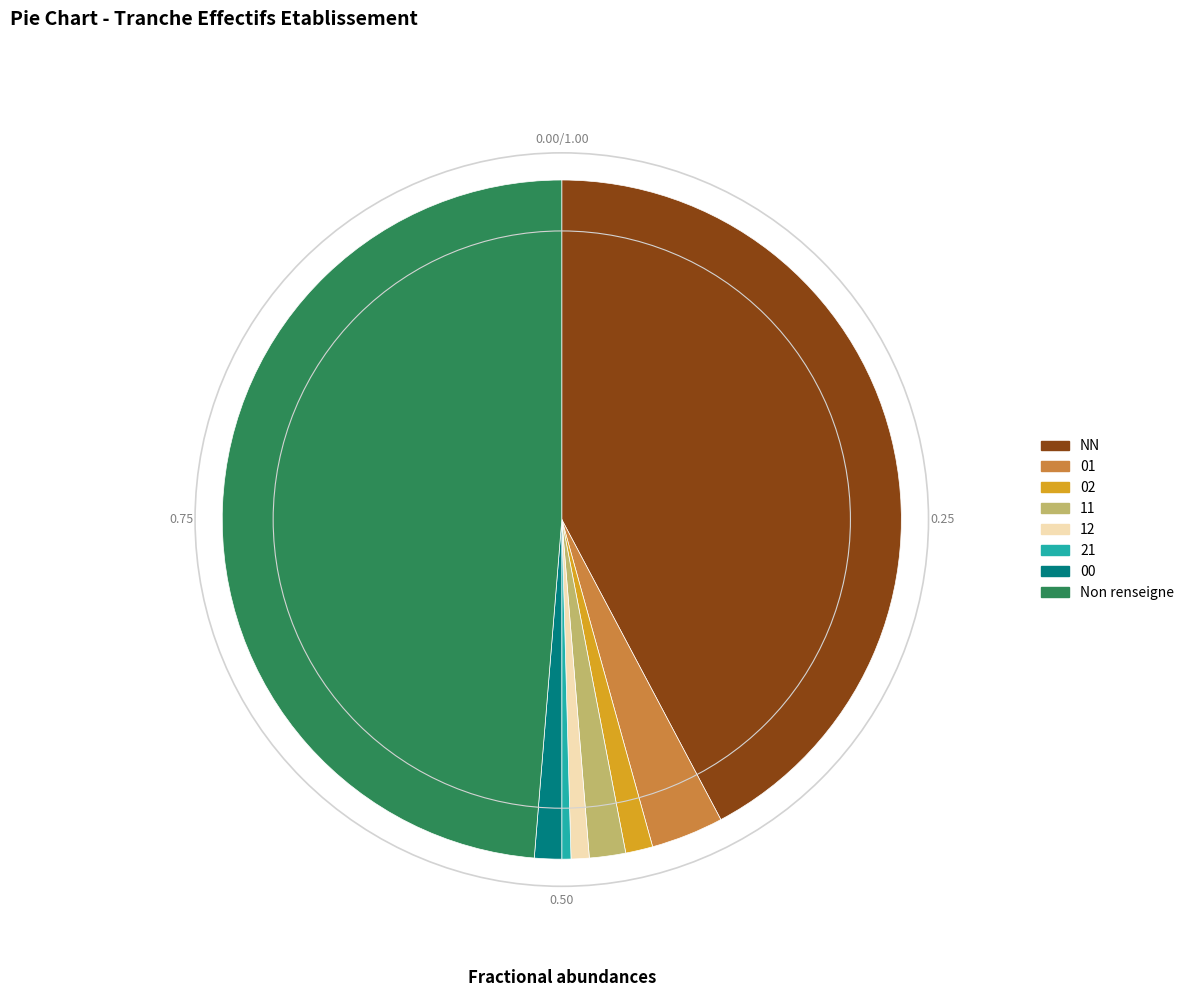

Do 01 and 12 together represent more than half of the pie?

No